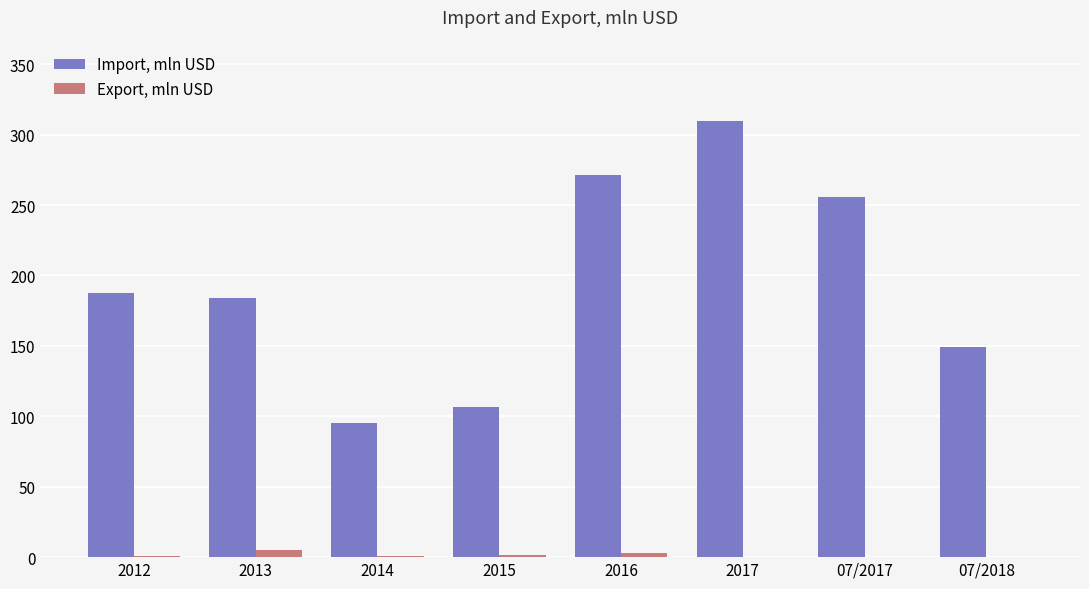

What is the sum of all Import, mln USD values?

1558.7